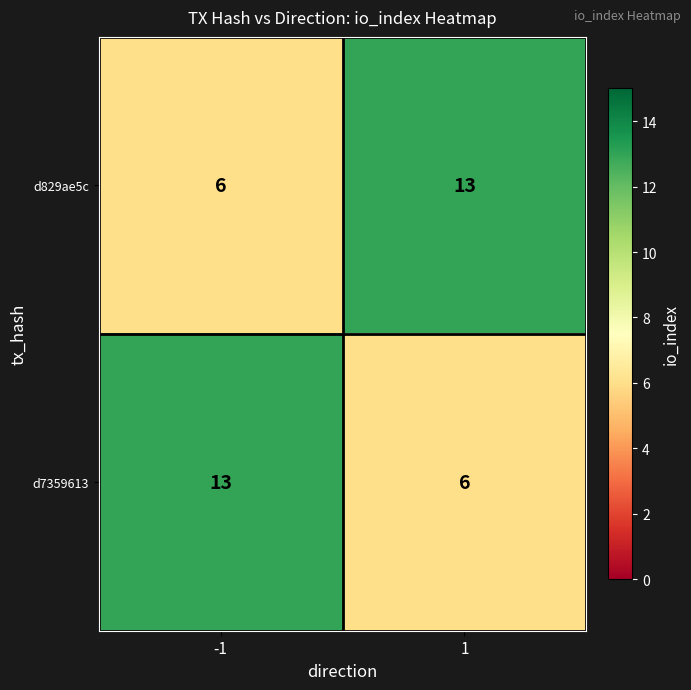

What is the difference between the maximum and minimum values in the d829ae5c series?

7